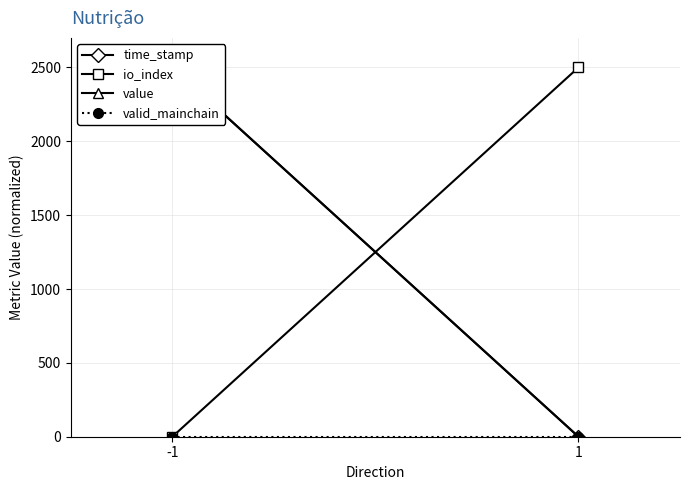

Reading left to right, list all the values displayed in this chart.

time_stamp: -1=2500	1=0
io_index: -1=0	1=2500
value: -1=2500	1=0
valid_mainchain: -1=0	1=0